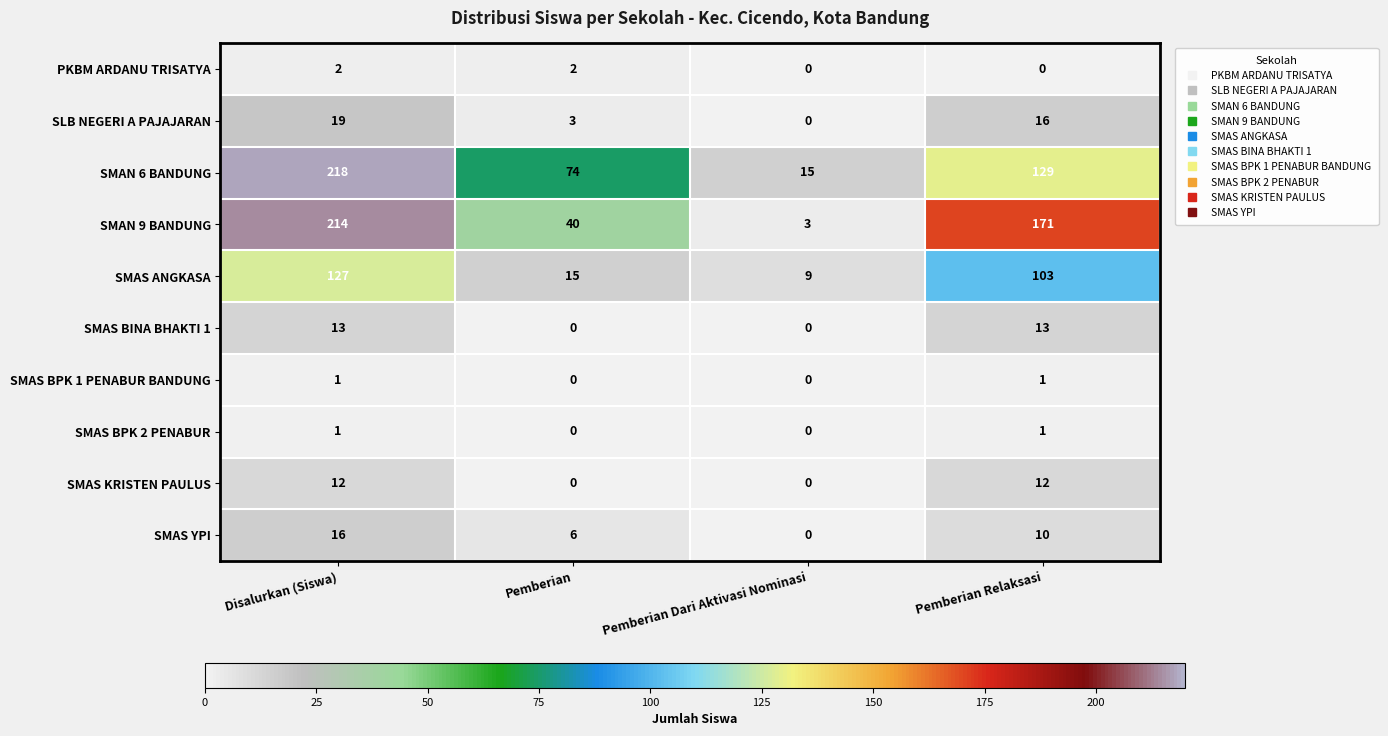

At which category is the sum across all series the highest?

Disalurkan (Siswa)